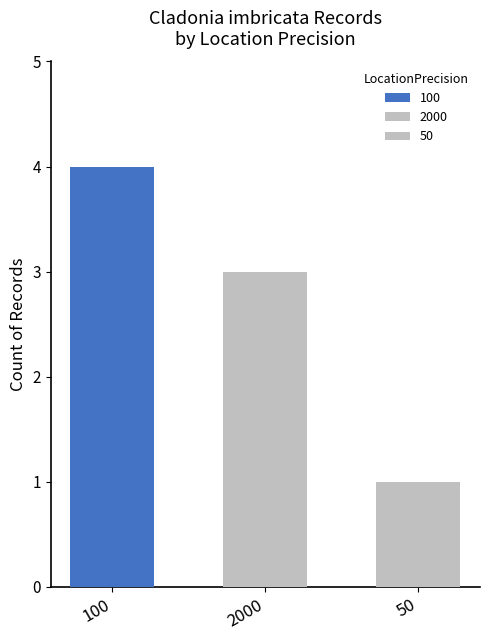

At which label does the data first exceed 3?

100